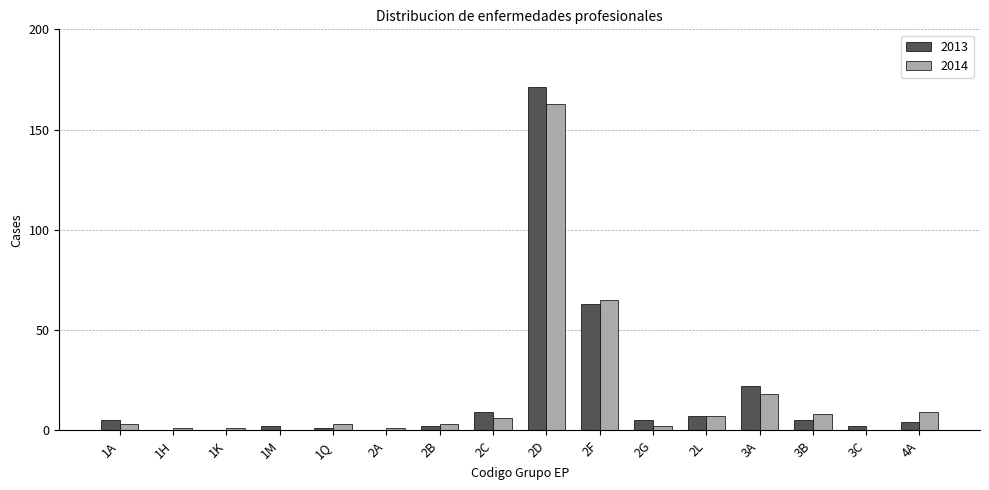

What is the total value across all series at 2G?

7